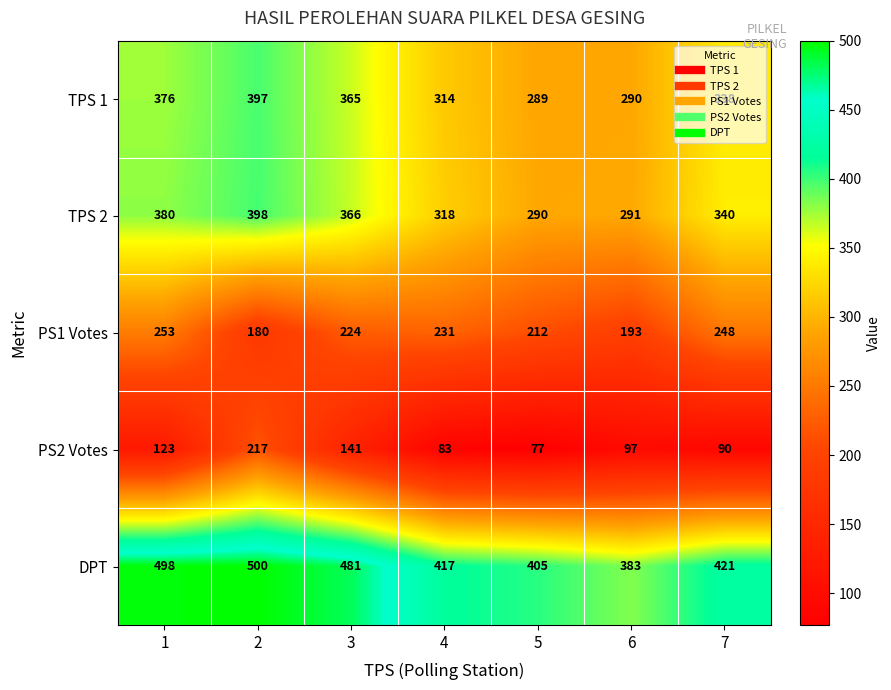

What is the difference between the maximum and minimum values in the TPS 1 series?

108